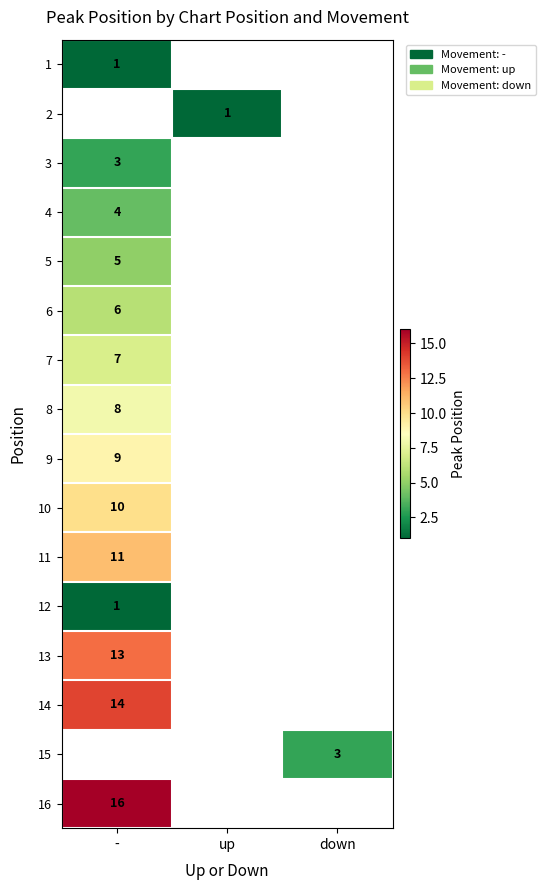

At how many categories does at least one series exceed 9?

1